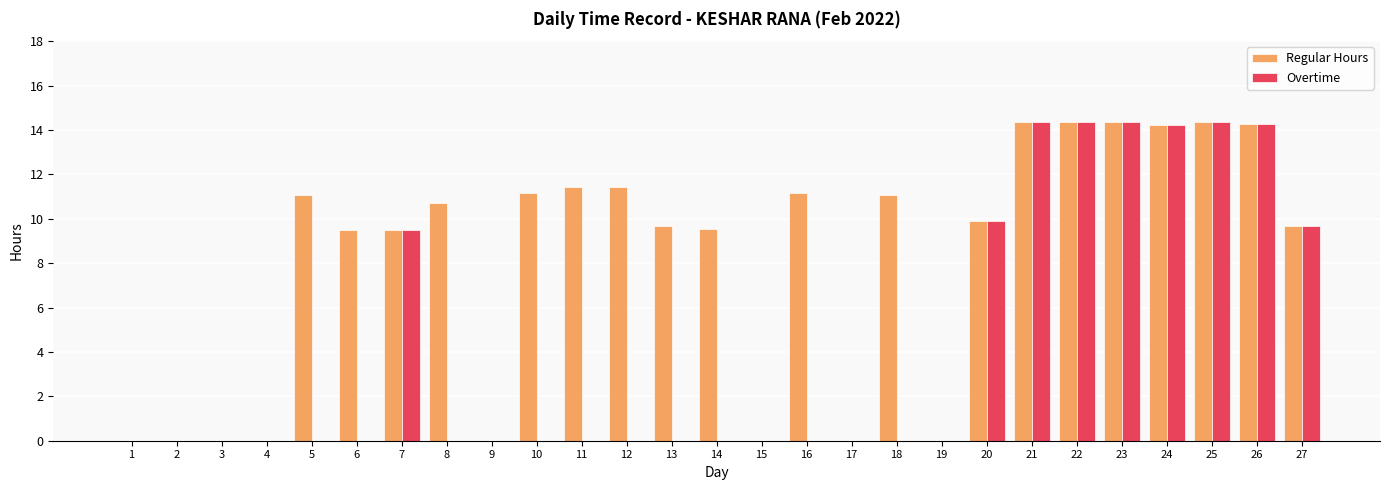

What is the greatest value displayed?

14.4